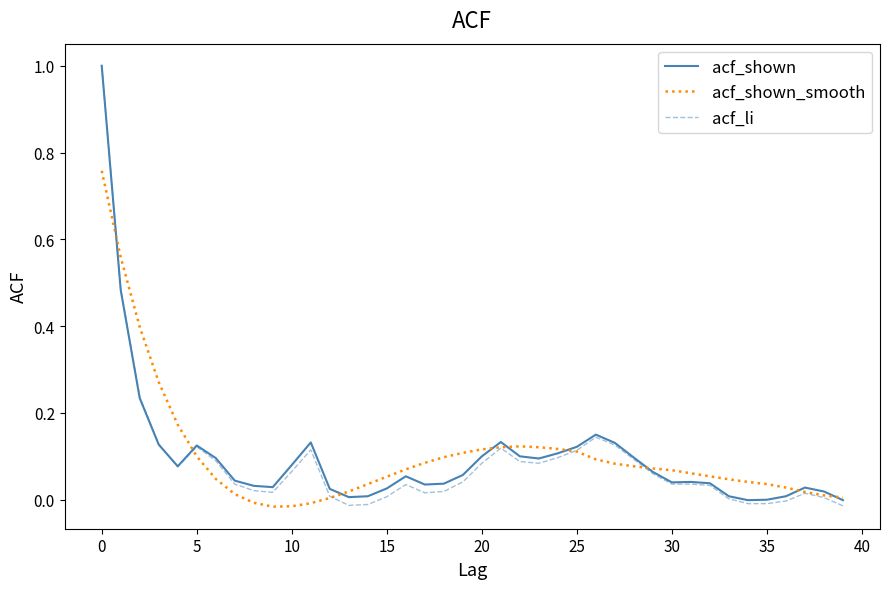

What is the maximum value shown in the chart?

1.0